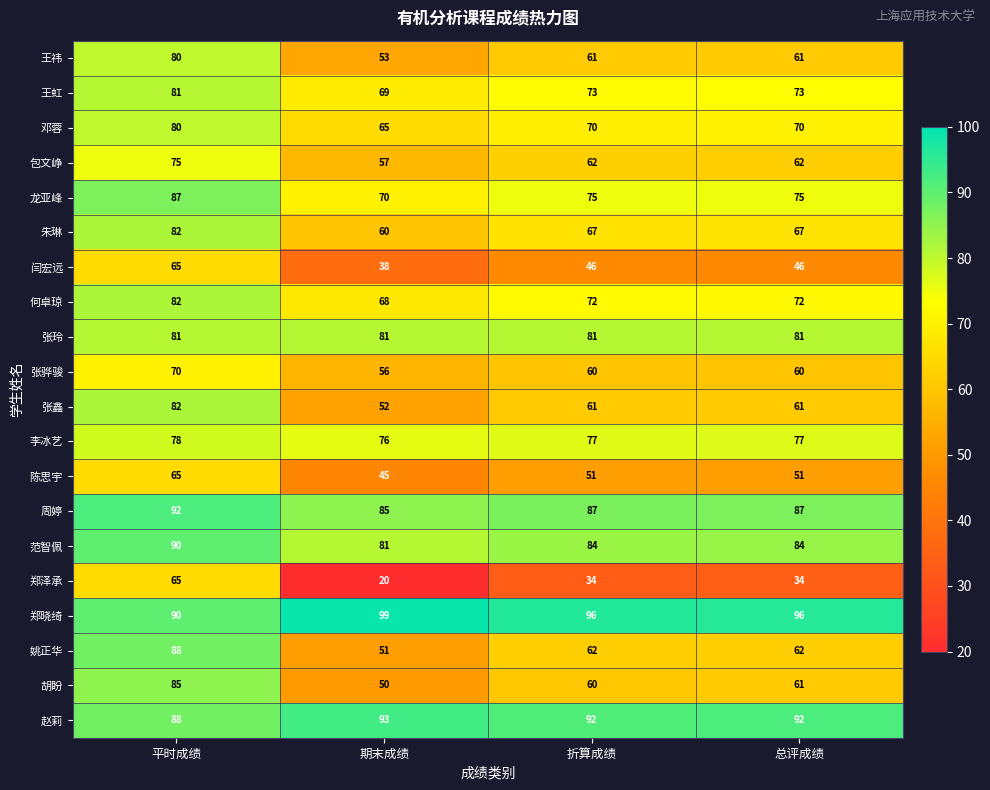

Which series changed the most between 平时成绩 and 期末成绩?

郑泽承